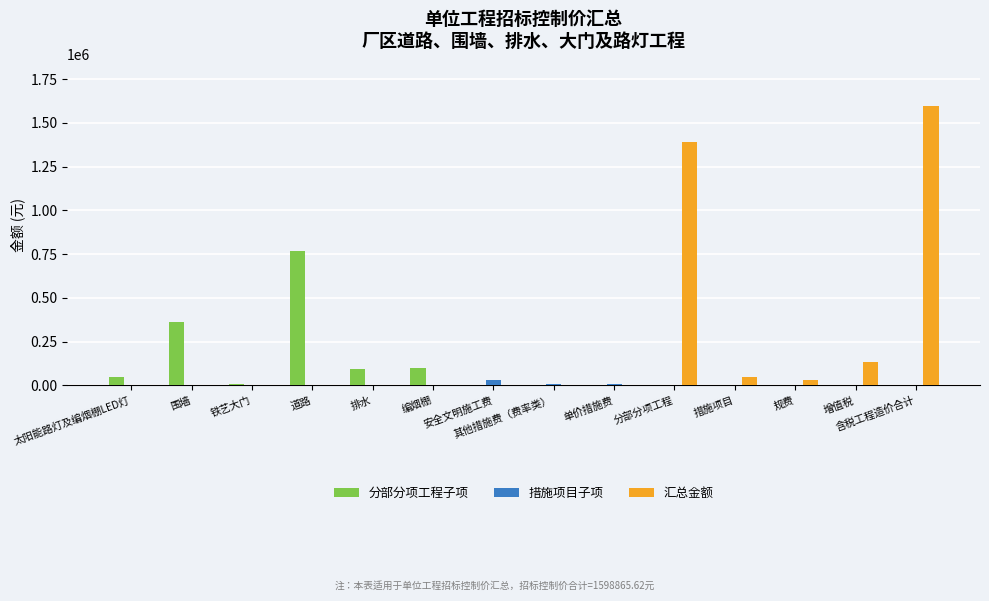

The 分部分项工程子项 series shows 101908.8 at 编烟棚. True or false?

True